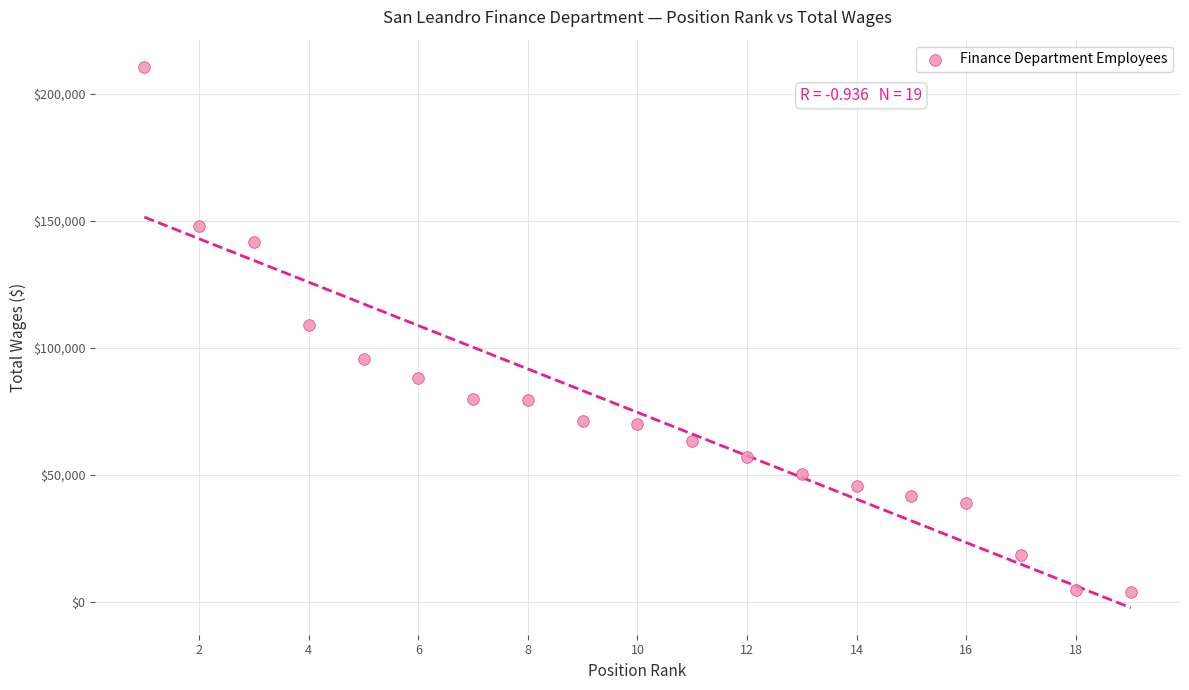

What is the range of Y values (max minus min)?

206492